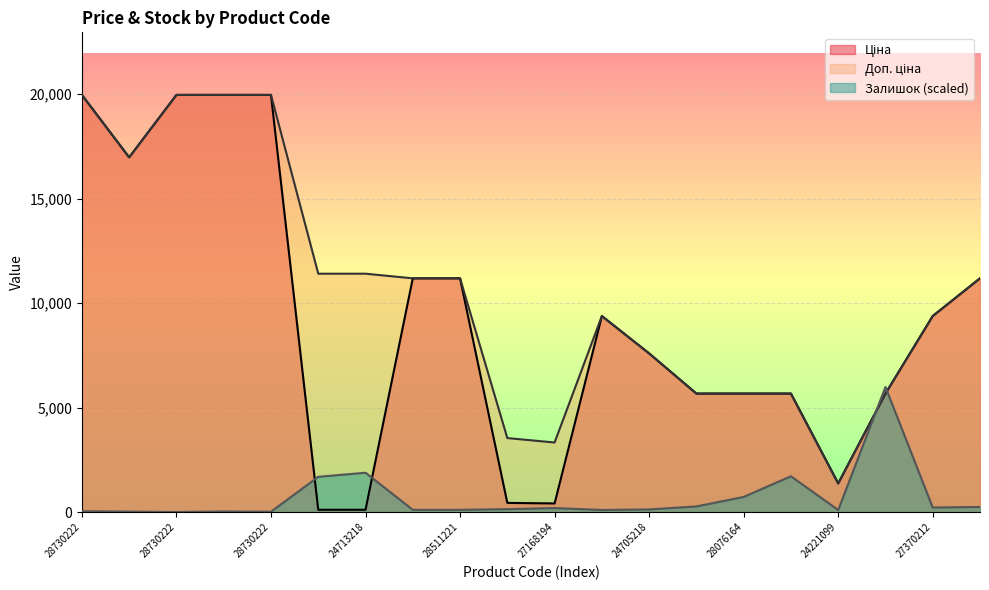

How many lines are shown in the chart?

3